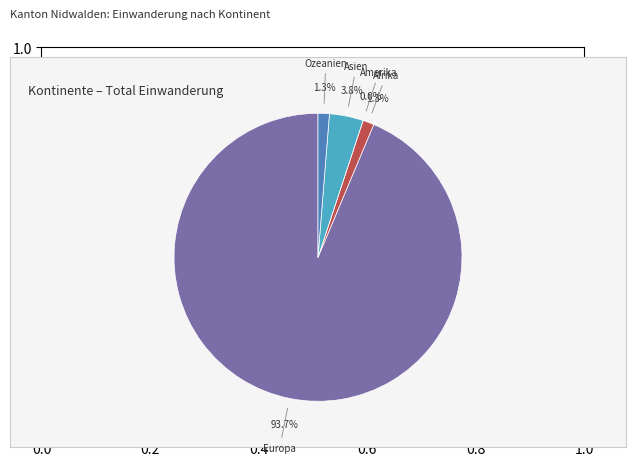

To the nearest percent, what is the difference between the largest and smallest slice percentages?

94%